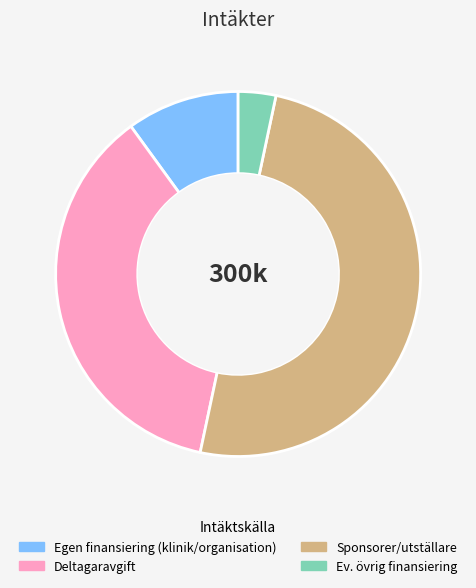

Does Deltagaravgift account for over 50% of the chart?

No